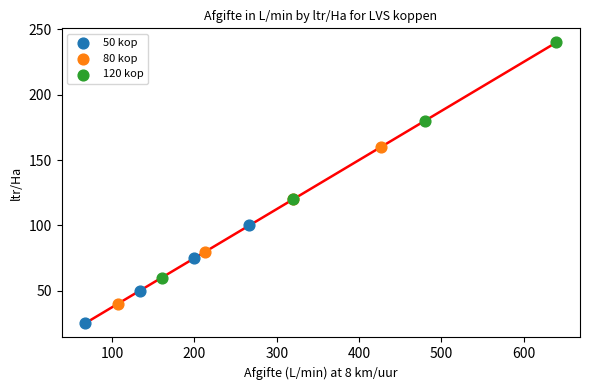

Which series contains the highest Y value?

120 kop